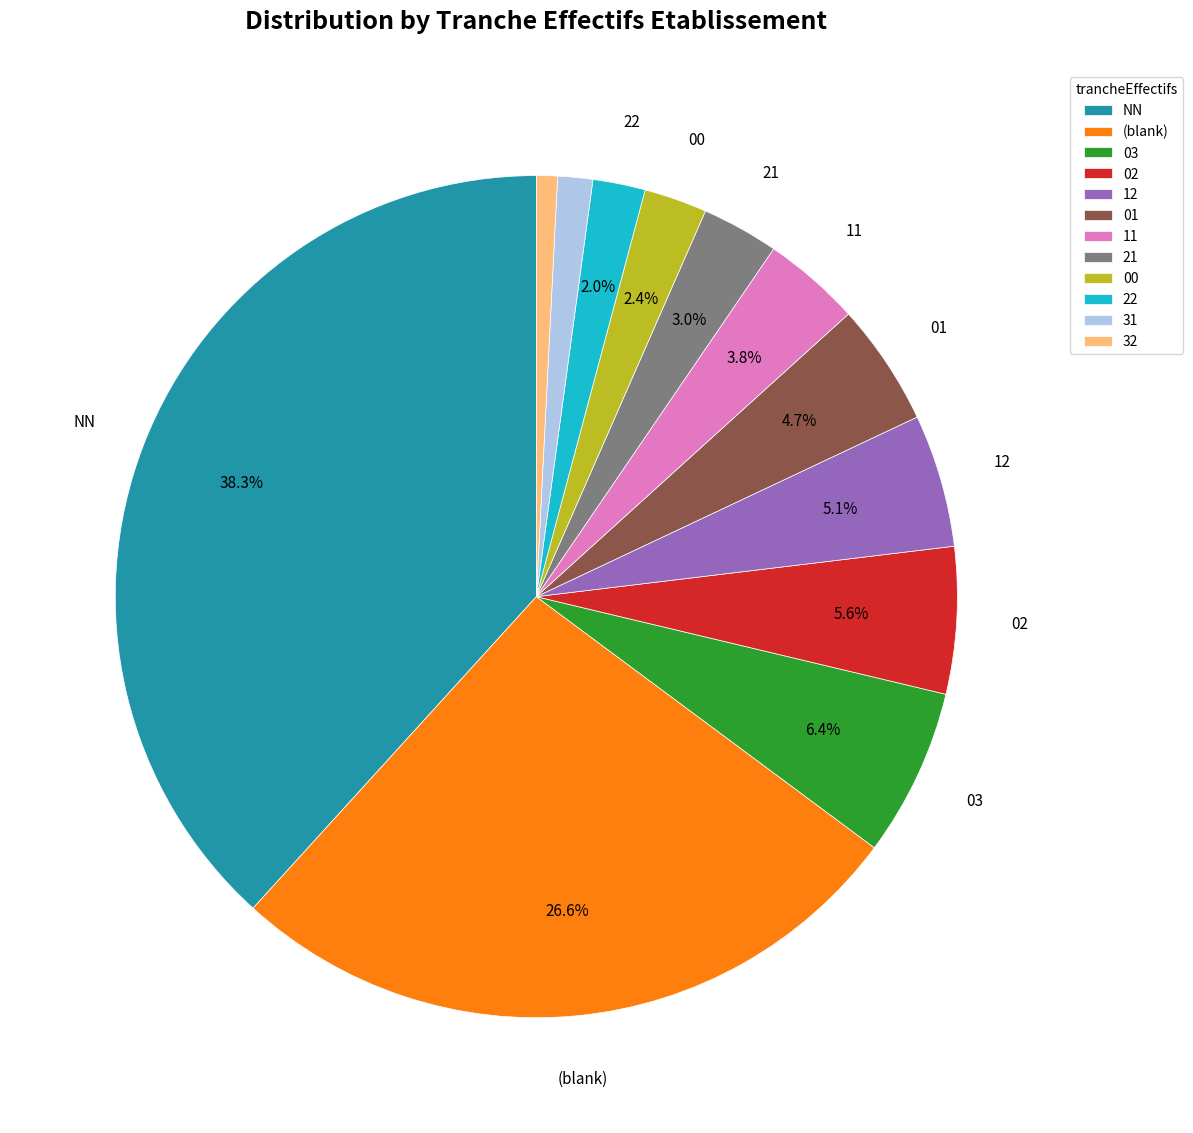

How many slices are in this pie chart?

12